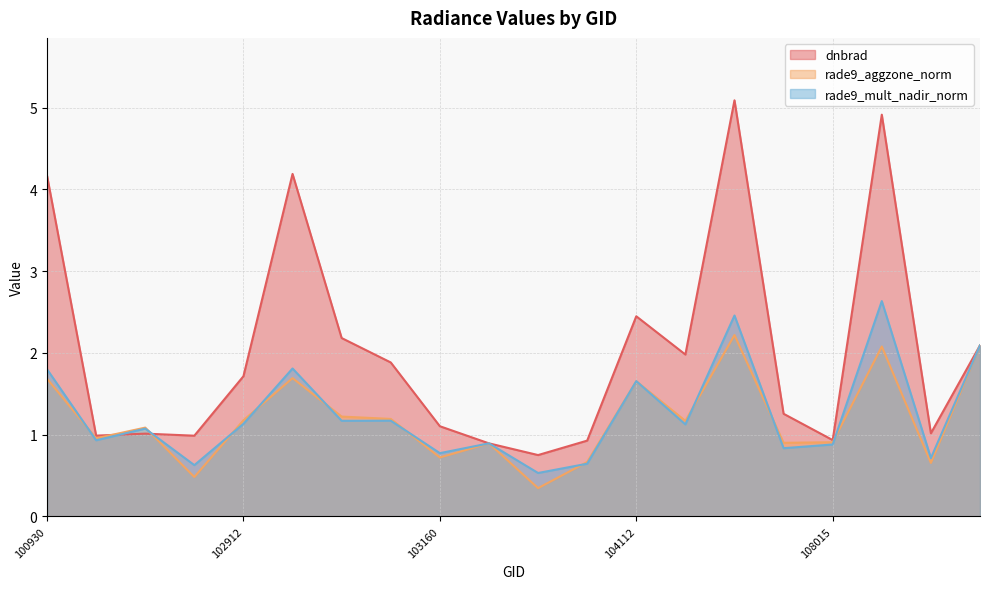

Reading left to right, transcribe all the data shown in this chart.

dnbrad: 4.2	1.0	1.0	1.0	1.7	4.2	2.2	1.9	1.1	0.9	0.8	0.9	2.4	2.0	5.1	1.3	0.9	4.9	1.0	2.1
rade9_aggzone_norm: 1.7	1.0	1.1	0.5	1.2	1.7	1.2	1.2	0.7	0.9	0.3	0.7	1.7	1.2	2.2	0.9	0.9	2.1	0.7	2.1
rade9_mult_nadir_norm: 1.8	0.9	1.1	0.6	1.1	1.8	1.2	1.2	0.8	0.9	0.5	0.6	1.7	1.1	2.5	0.8	0.9	2.6	0.7	2.1